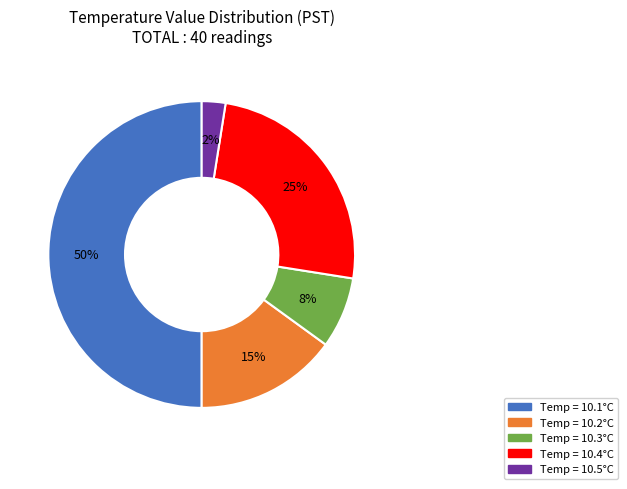

To the nearest percent, what is the average slice percentage?

20%